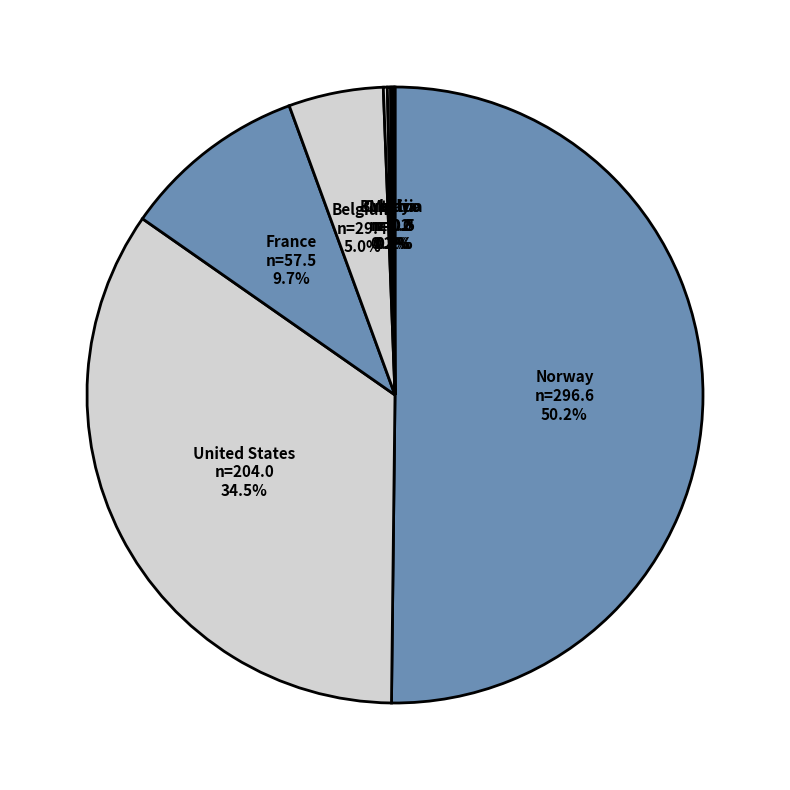

To the nearest percent, what is the difference between the largest and smallest slice percentages?

50%